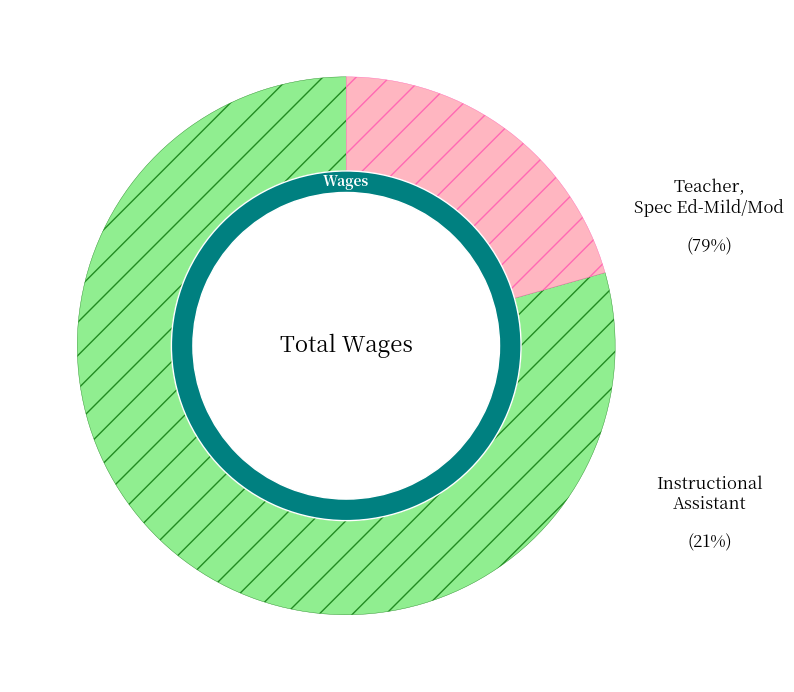

What is the largest slice in the pie chart?

Teacher, Spec Ed-Mild/Mod